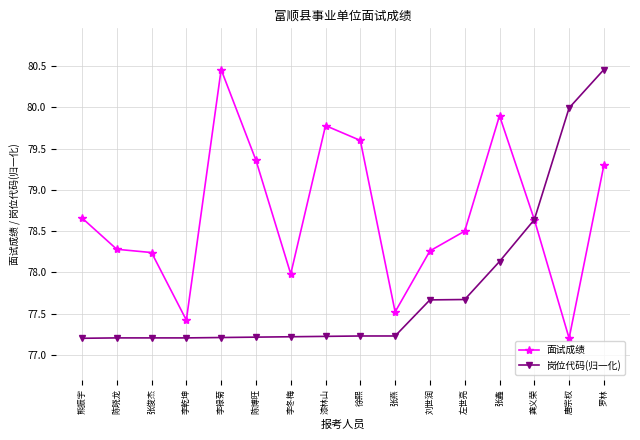

Reading left to right, extract all data points from this chart.

面试成绩: 78.7	78.3	78.2	77.4	80.5	79.4	78.0	79.8	79.6	77.5	78.3	78.5	79.9	78.6	77.2	79.3
岗位代码(归一化): 77.2	77.2	77.2	77.2	77.2	77.2	77.2	77.2	77.2	77.2	77.7	77.7	78.1	78.6	80.0	80.5